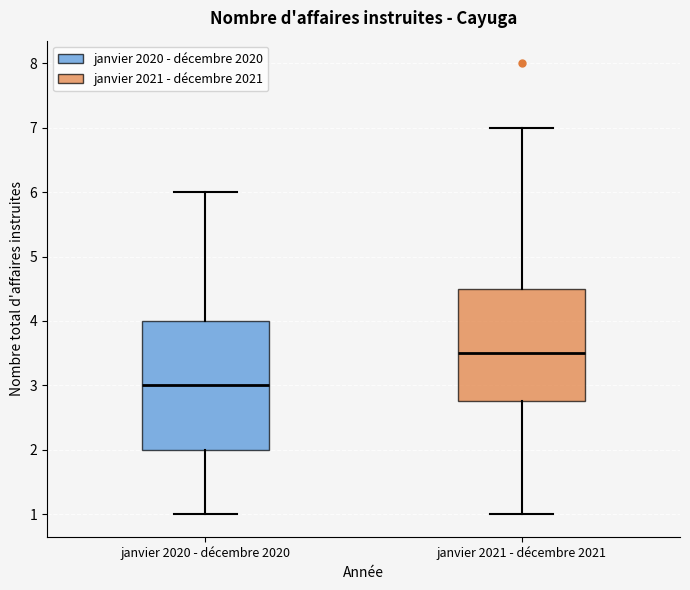

Reading left to right, read every box against the y-axis: the position of its median line, the range the box covers, and the ends of its whiskers. The values are not printed on the chart, so give them approximately, as read against the axis.

janvier 2020 - décembre 2020: median 3.0, box 2.0 to 4.0, whiskers 1.0 to 6.0
janvier 2021 - décembre 2021: median 3.5, box 2.8 to 4.5, whiskers 1.0 to 7.0